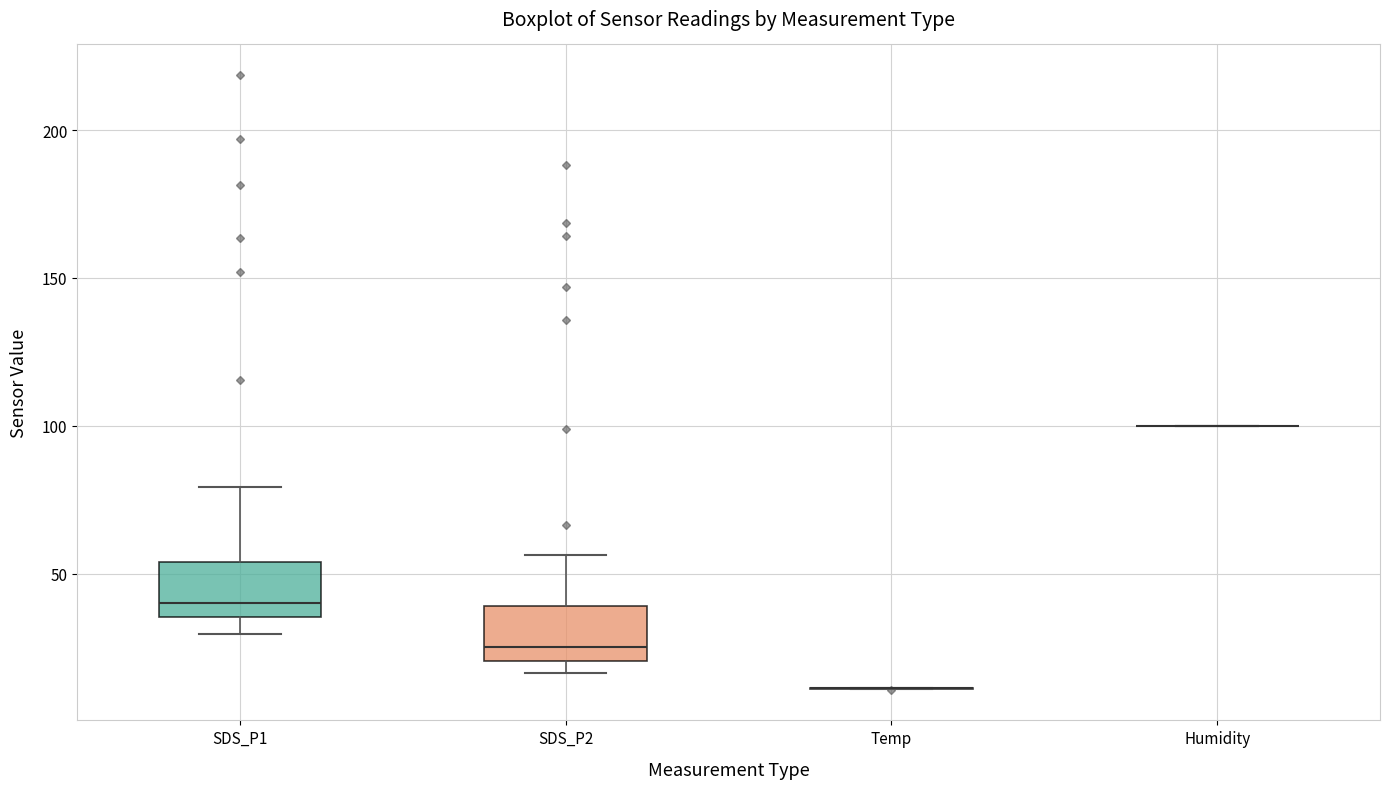

Reading left to right, transcribe this box plot: for each box, give where its median line is, the range the box spans, and where its two whiskers end, as read against the y-axis. The values are not printed on the chart, so give them approximately, as read against the axis.

SDS_P1: median 40, box 35 to 55, whiskers 30 to 80
SDS_P2: median 25, box 20 to 40, whiskers 15 to 55
Temp: box collapsed to a line at 10, whiskers 10 to 10
Humidity: box collapsed to a line at 100, whiskers 100 to 100